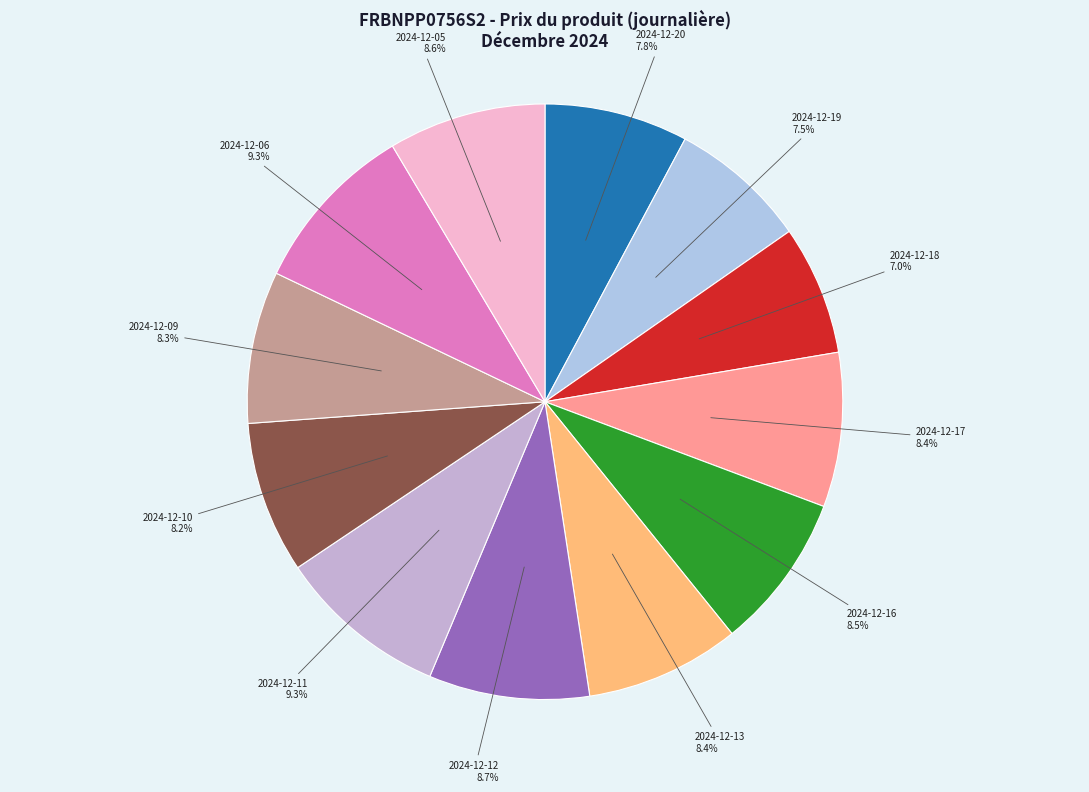

What is the total percentage of 2024-12-06 9.3% and 2024-12-05 8.6%?

17.9%